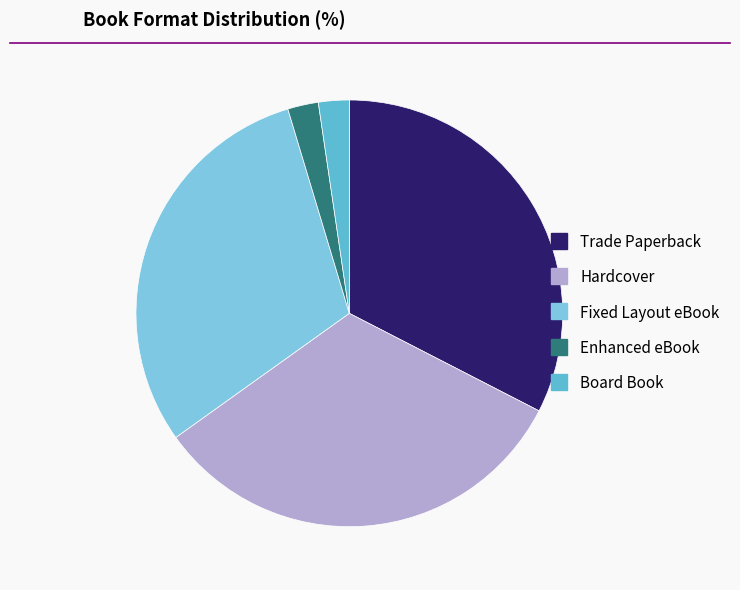

To the nearest percent, what is the combined percentage of Fixed Layout eBook and Enhanced eBook?

33%